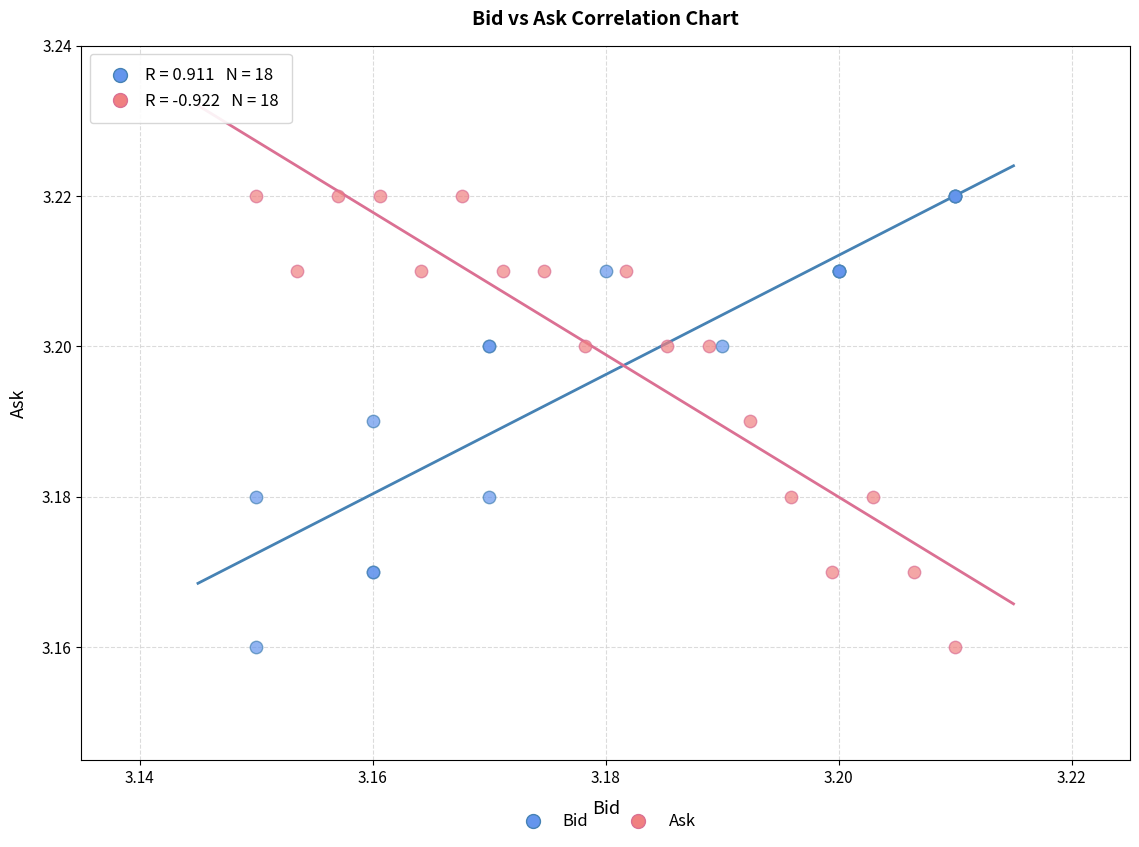

What are all the series names shown in the legend?

Bid, Ask